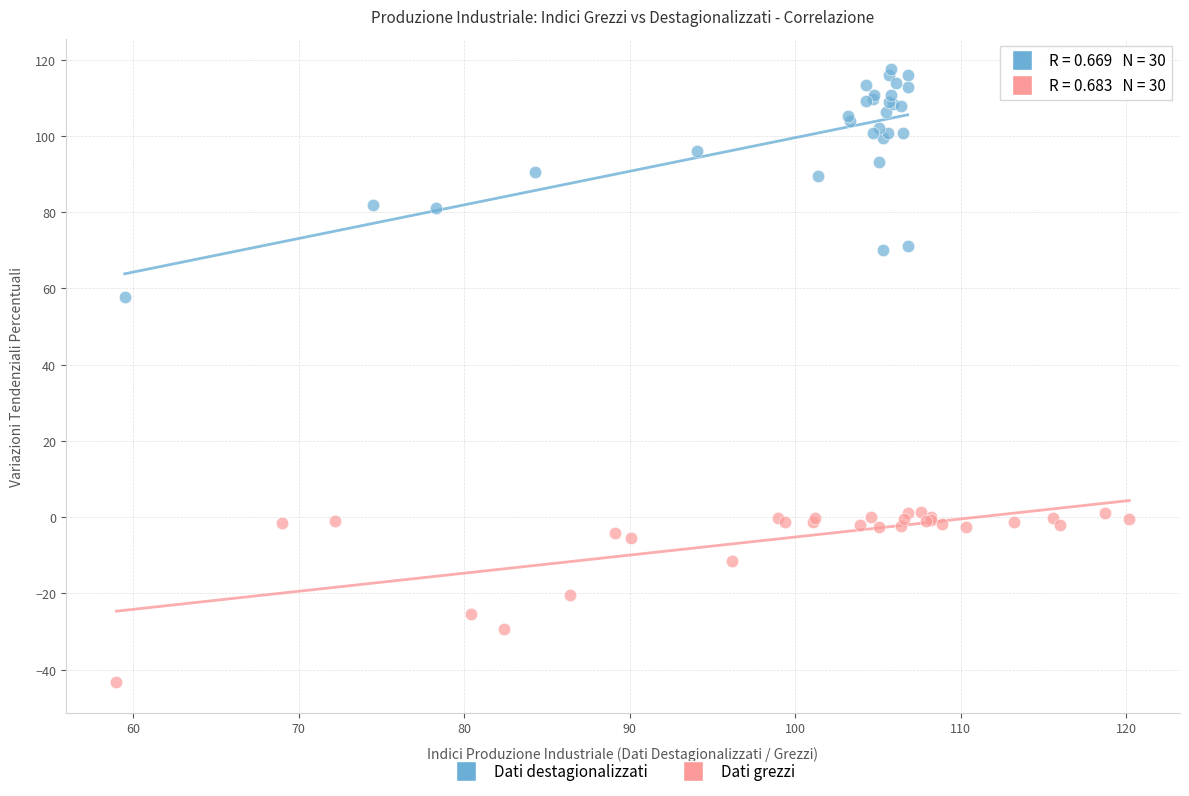

Which series reaches the maximum Y coordinate?

Dati destagionalizzati